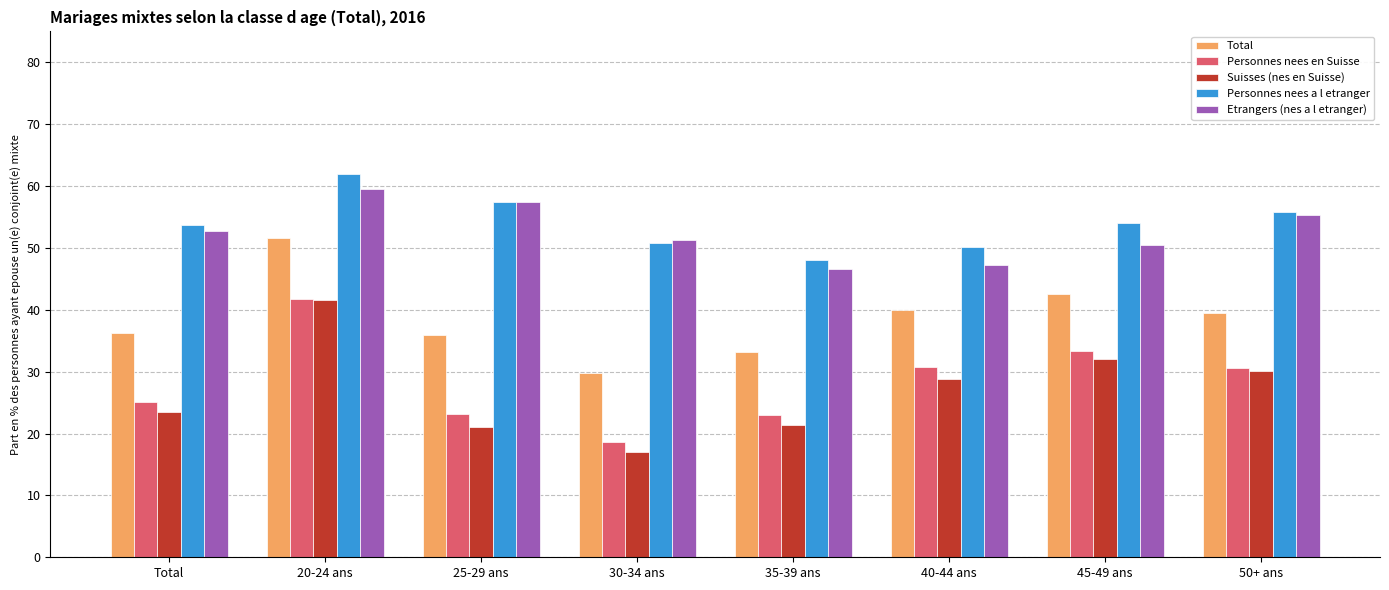

Rank the series at 40-44 ans from highest to lowest value.

Personnes nees a l etranger, Etrangers (nes a l etranger), Total, Personnes nees en Suisse, Suisses (nes en Suisse)